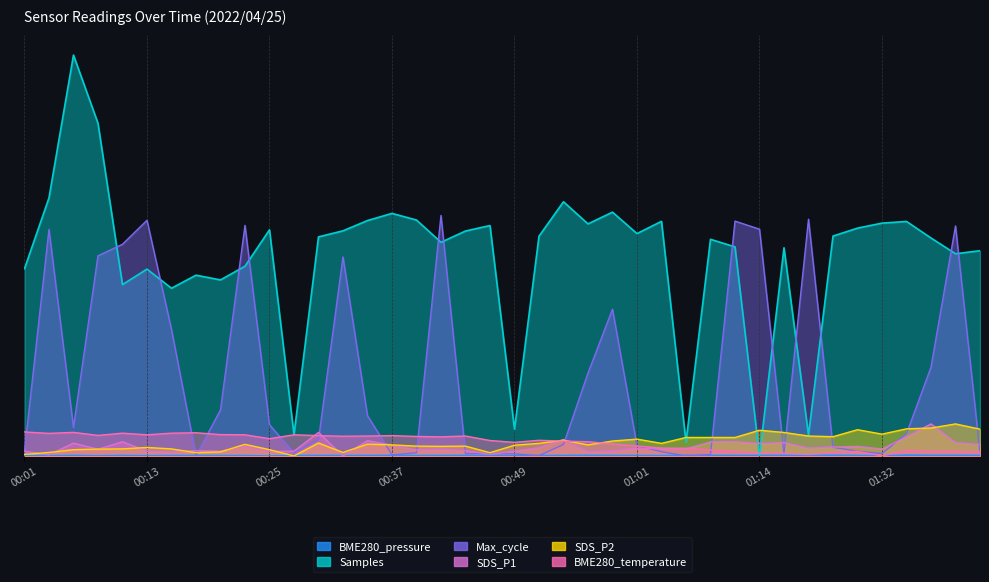

Where does the BME280_temperature series first go above 1315?

00:01